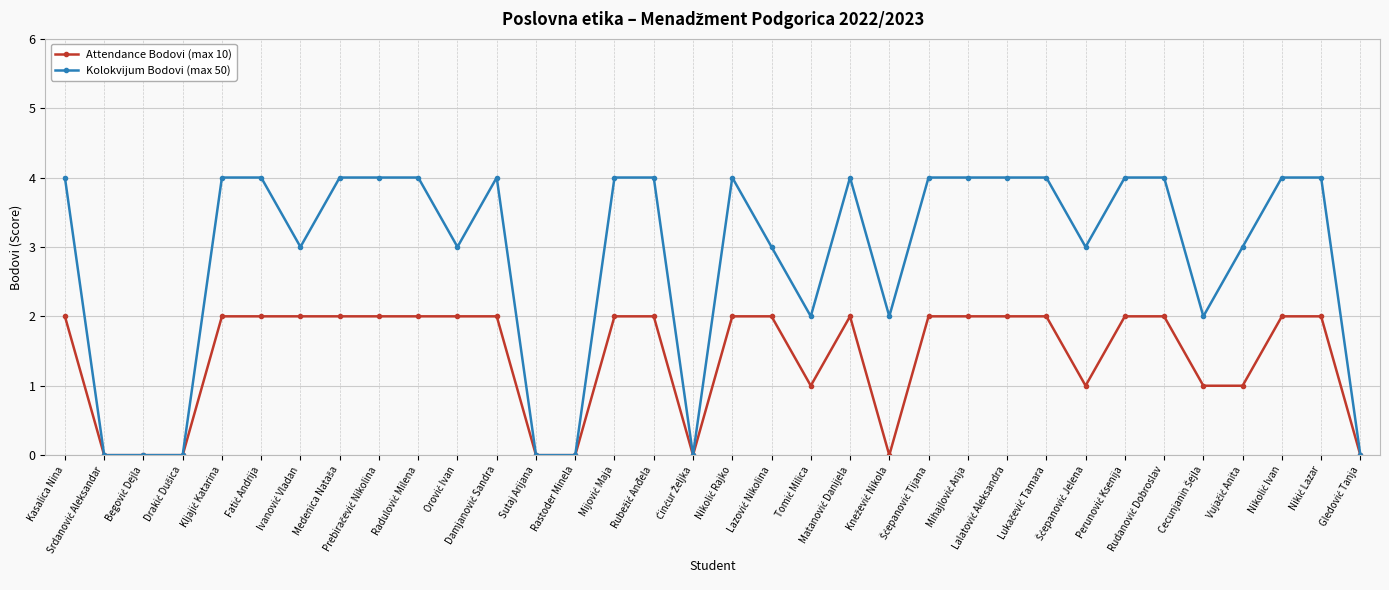

What is the sum of all Attendance Bodovi (max 10) values?

48